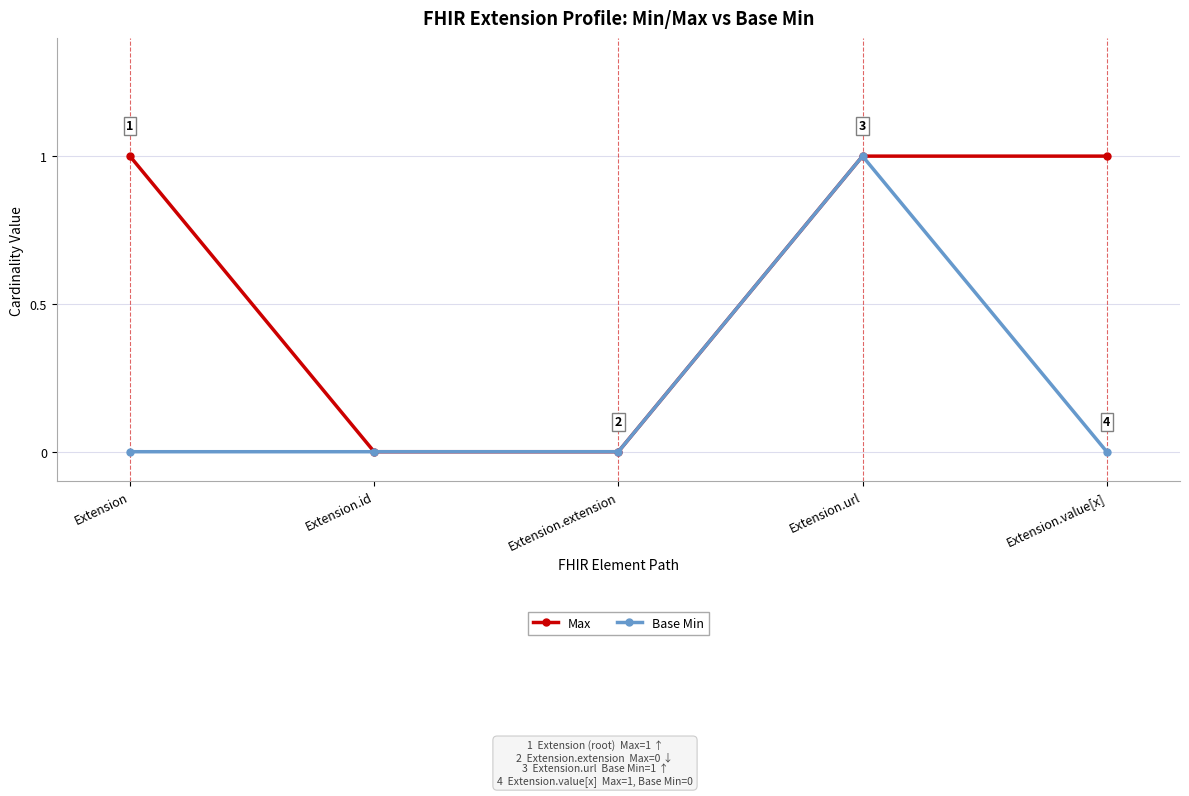

At which category is the sum across all series the highest?

Extension.url